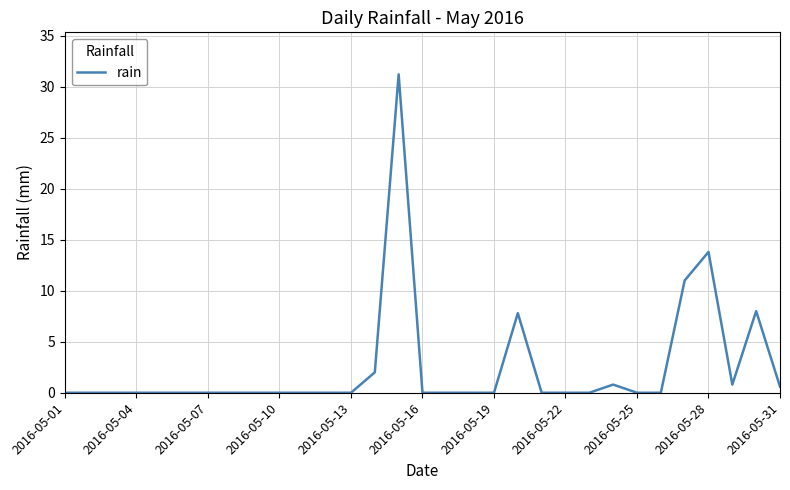

Reading left to right, what are all the values shown in this chart?

0.0	0.0	0.0	0.0	0.0	0.0	0.0	0.0	0.0	0.0	0.0	0.0	0.0	2.0	31.2	0.0	0.0	0.0	0.0	7.8	0.0	0.0	0.0	0.8	0.0	0.0	11.0	13.8	0.8	8.0	0.6